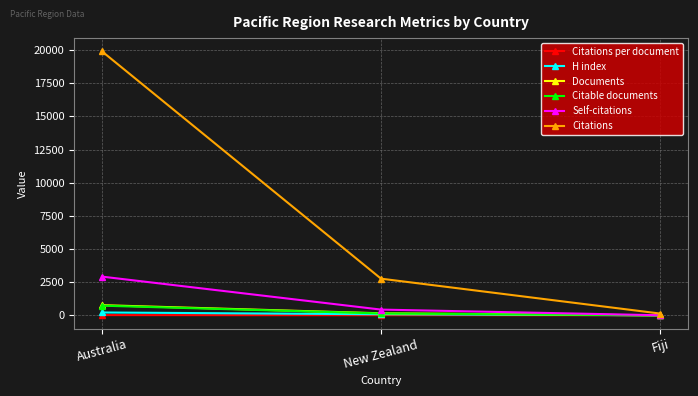

What is the label of the 2nd point from the right?

New Zealand